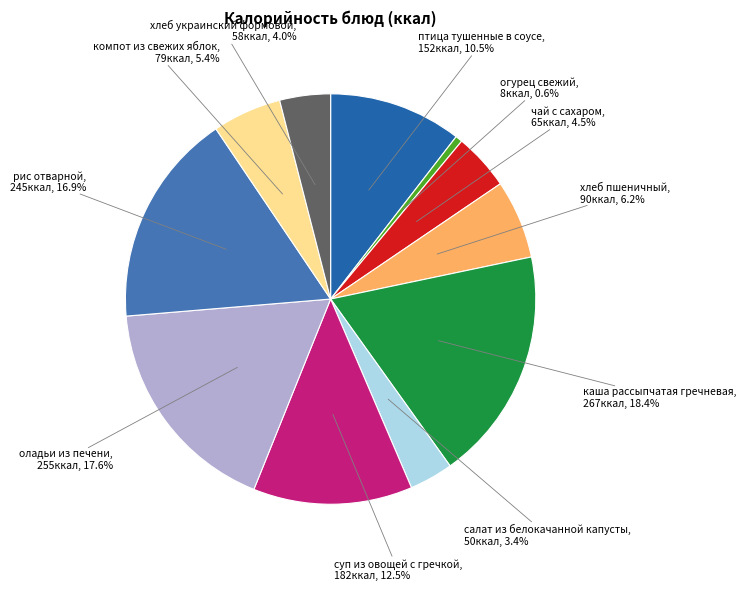

How many segments does this pie chart have?

11